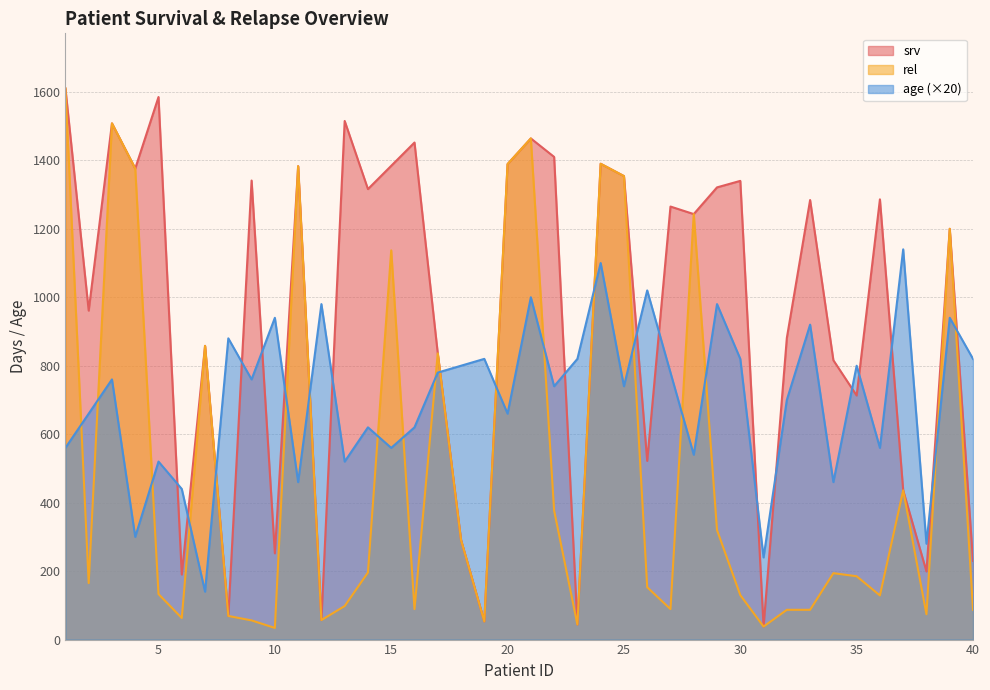

At which label does srv reach its minimum?

31